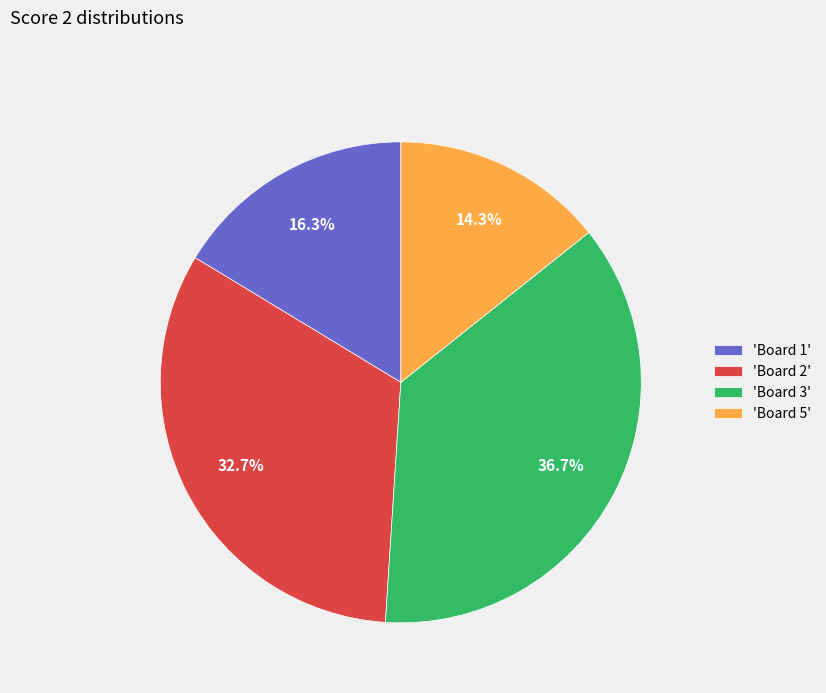

Approximately how many times larger is the value at 'Board 3' compared to 'Board 1'?

2.3